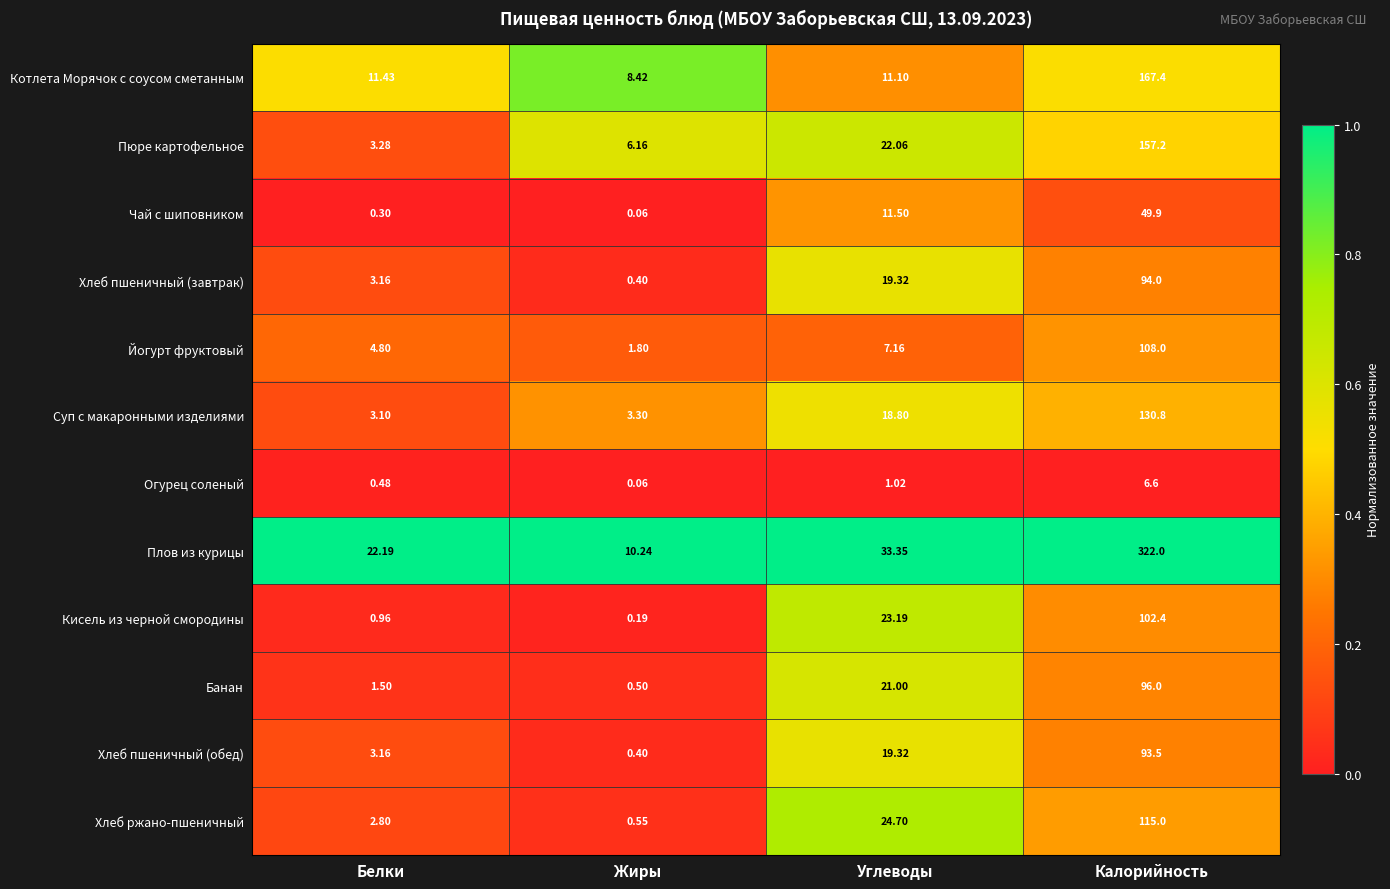

How many data points does each series have?

4